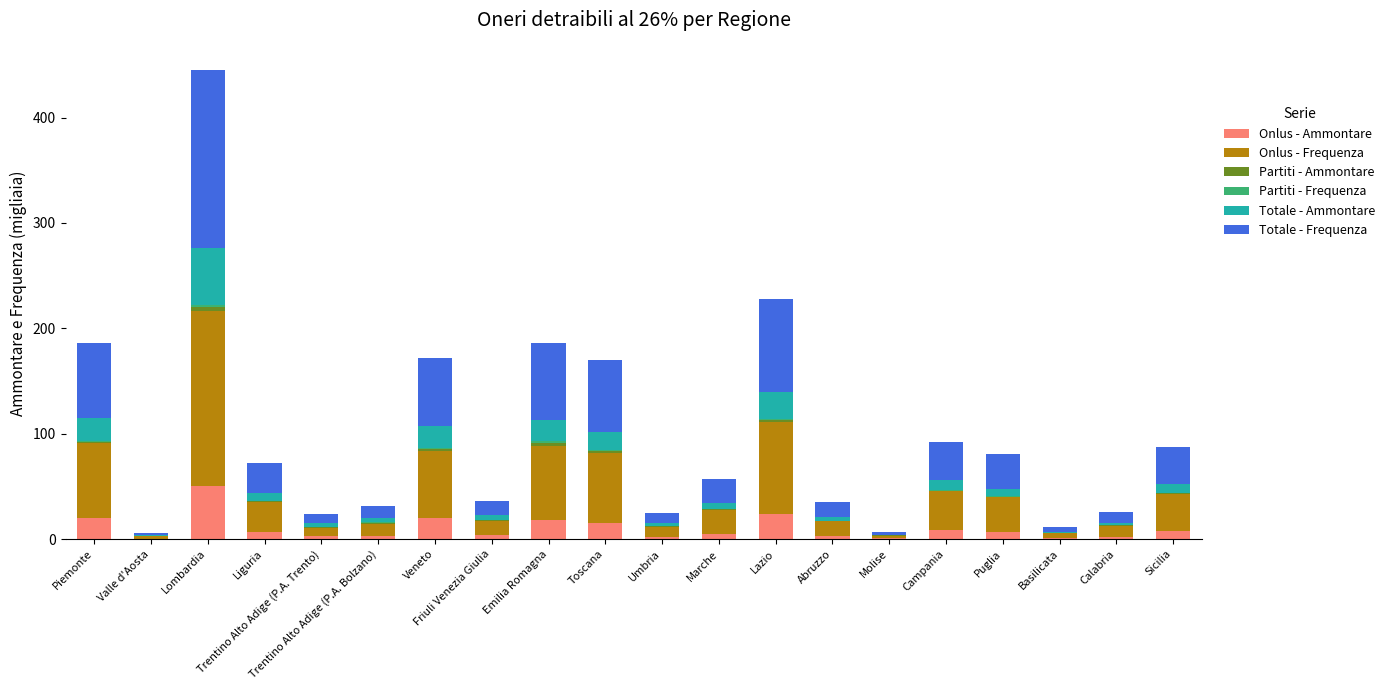

At which category is the sum across all series the highest?

Lombardia